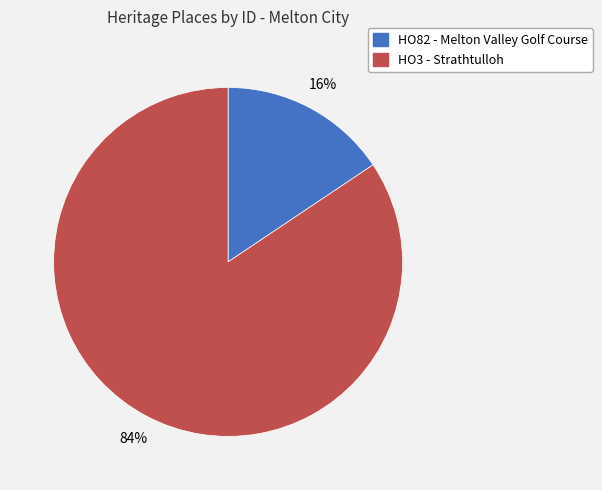

What is the largest slice in the pie chart?

HO3 - Strathtulloh